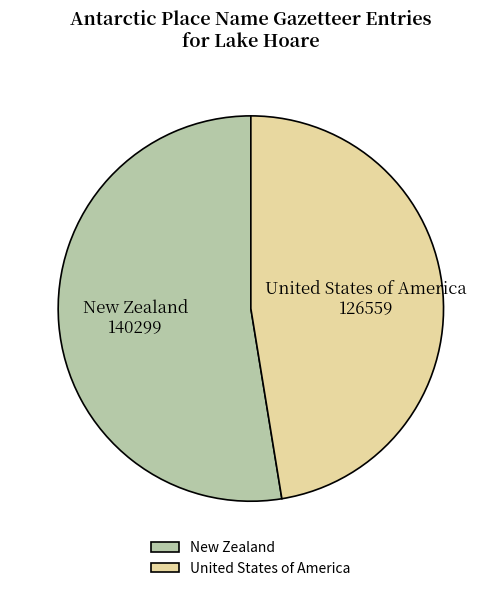

The United States of America slice represents 47% of the pie. True or false?

True